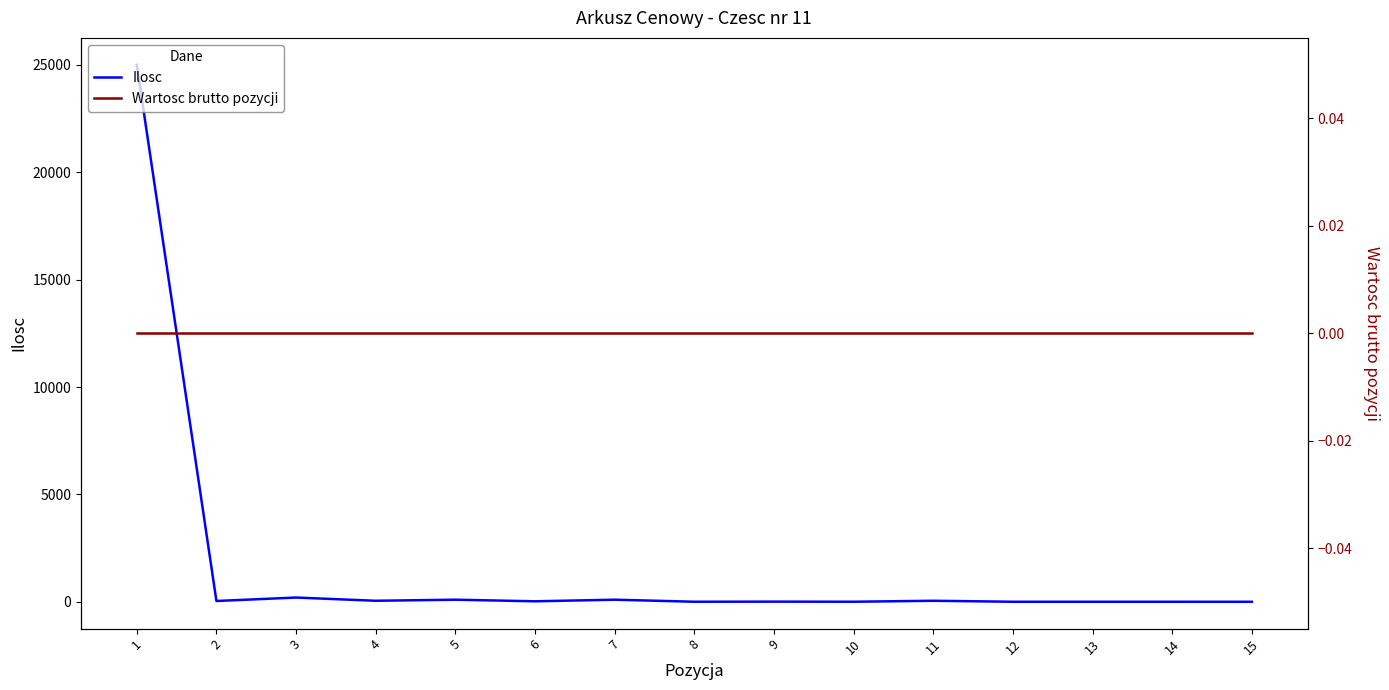

At which label is Ilosc closest to 12501?

3